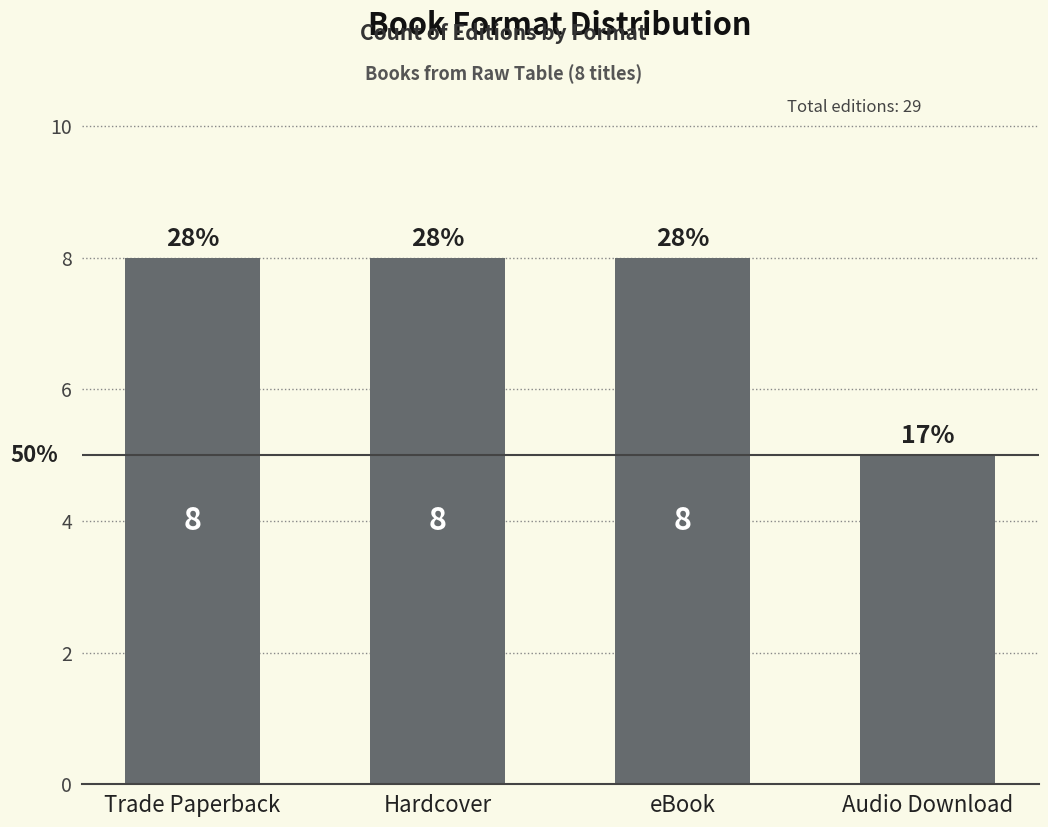

Are the bars horizontal?

No